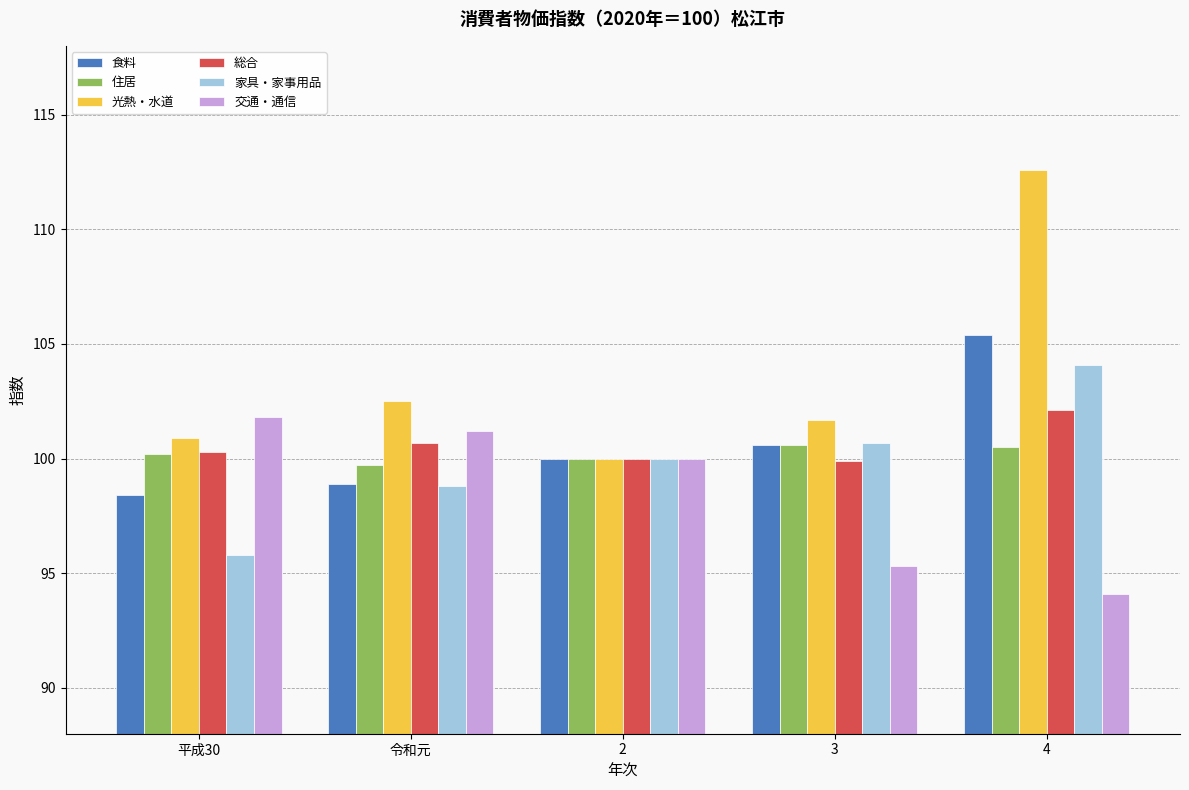

Are the bars horizontal?

No